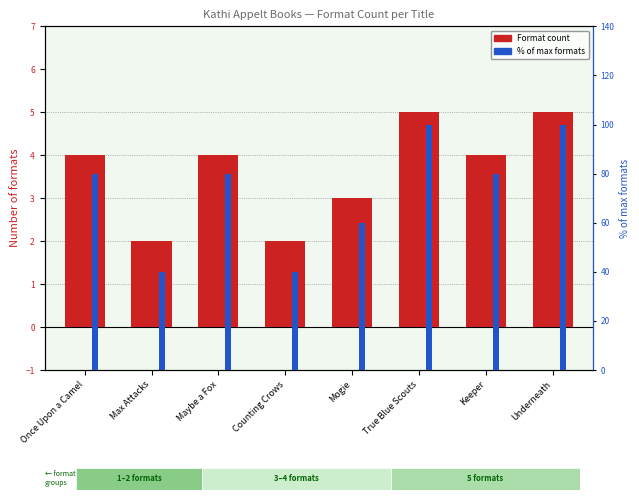

Where does the Format count series first go above 4?

True Blue Scouts